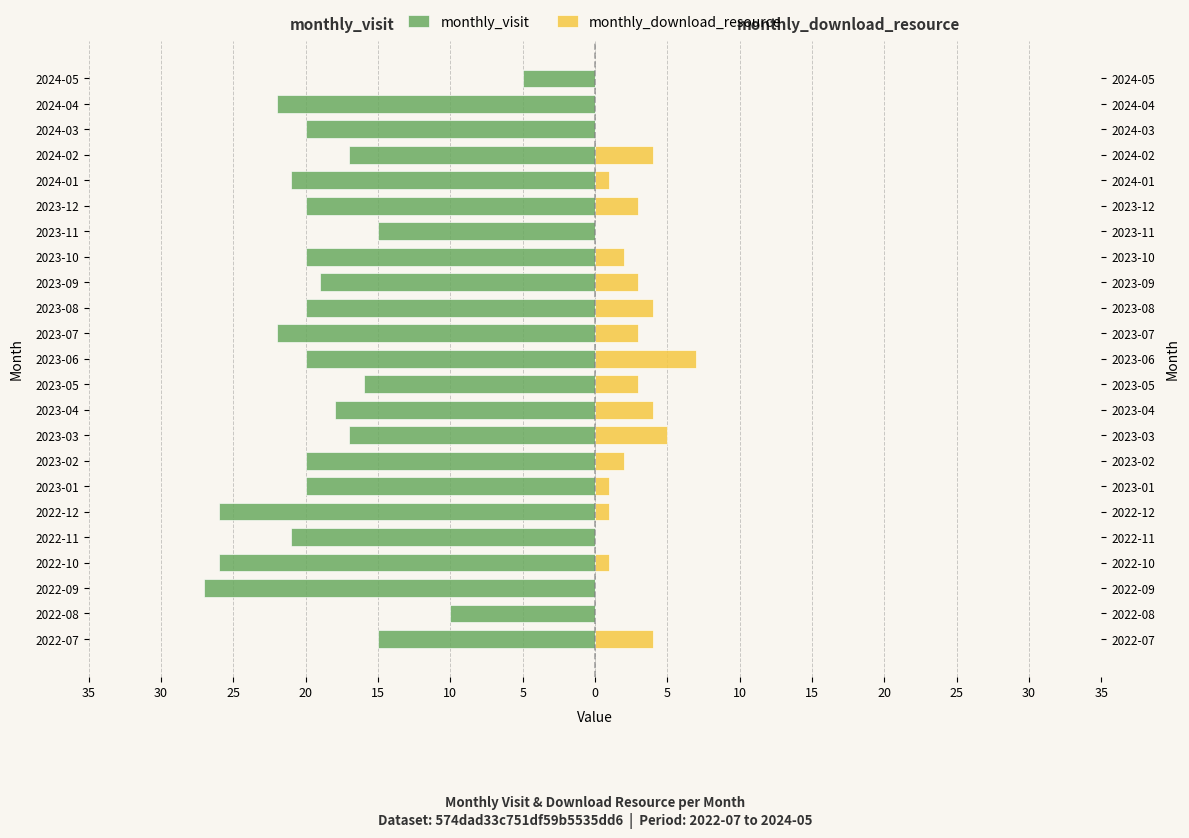

How many bars are there in each group?

2